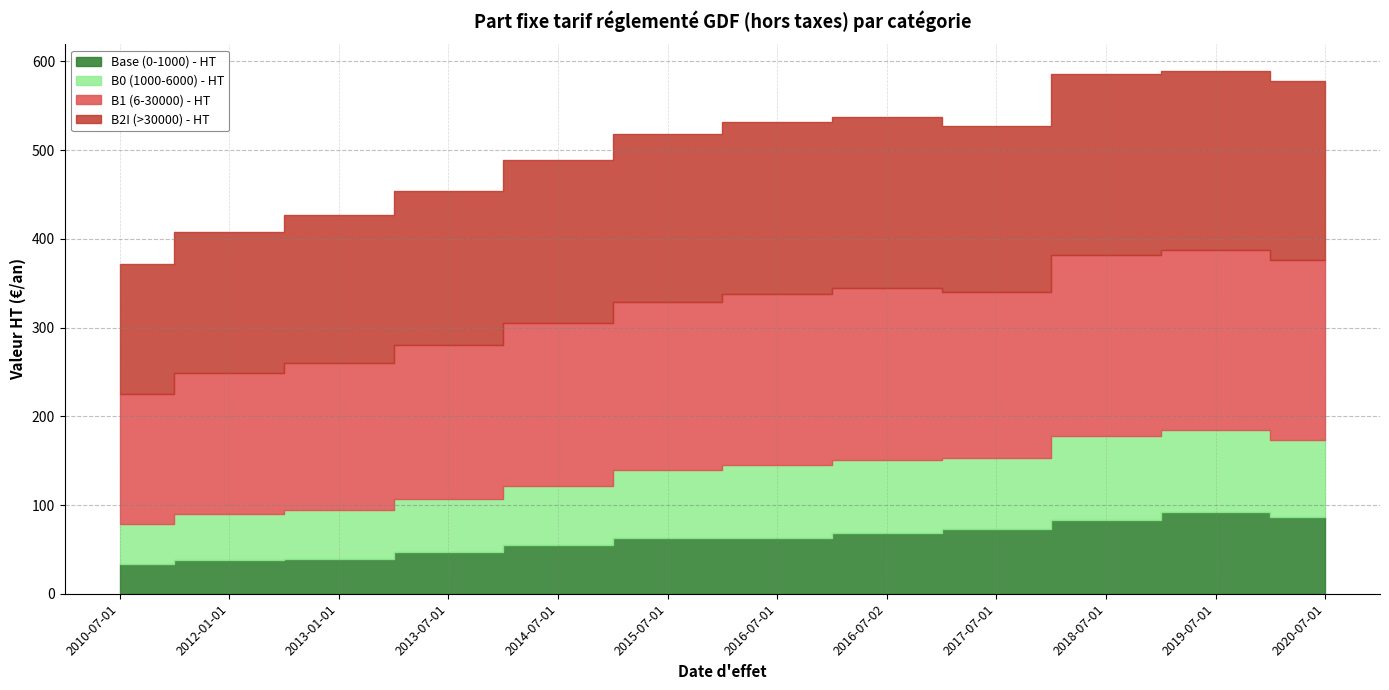

How many interior local peaks does the B2I (>30000) - HT series have?

1